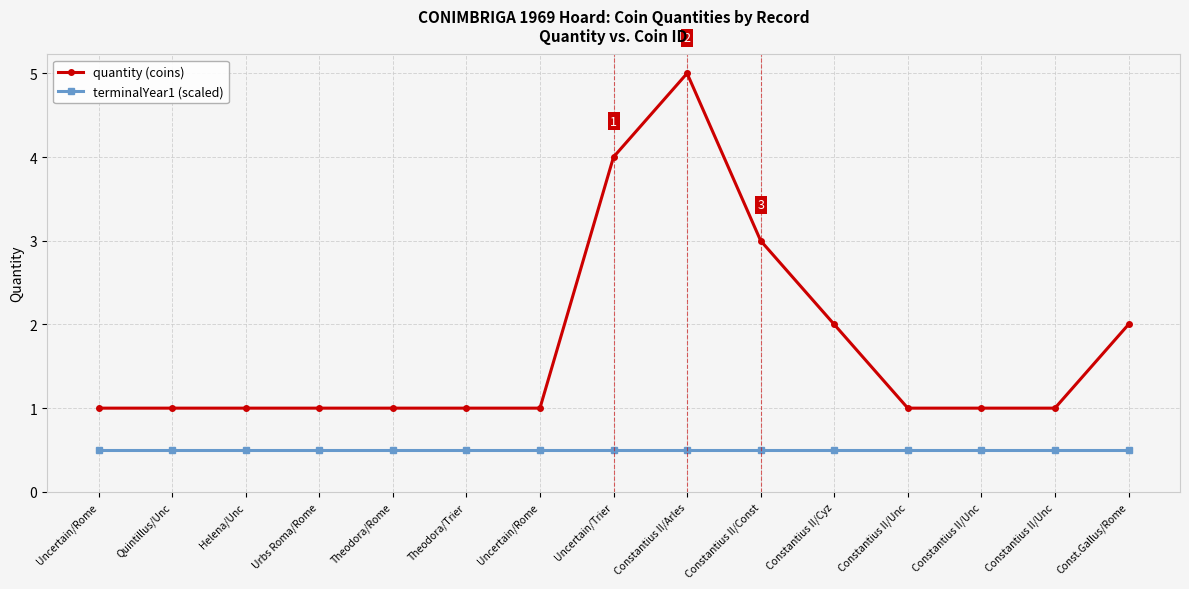

What are all the series names shown in the legend?

quantity (coins), terminalYear1 (scaled)